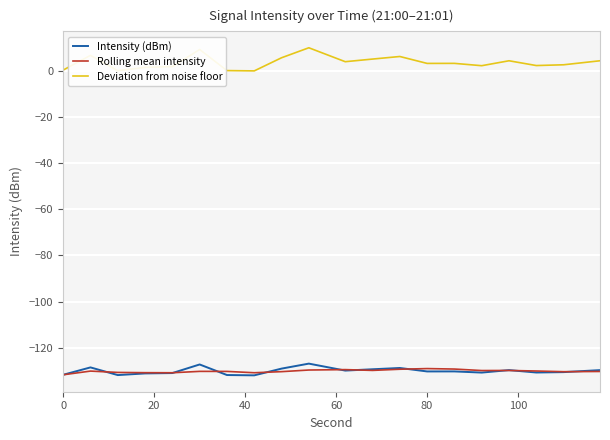

Which series has the largest range (max minus min)?

Deviation from noise floor